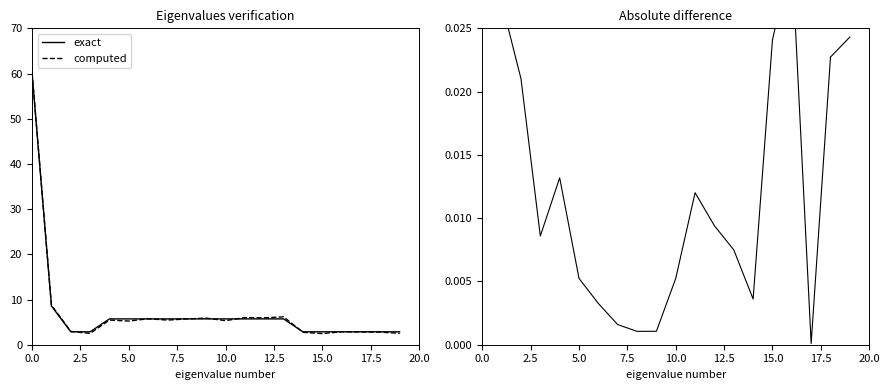

Which category has the lowest value across all series?

17